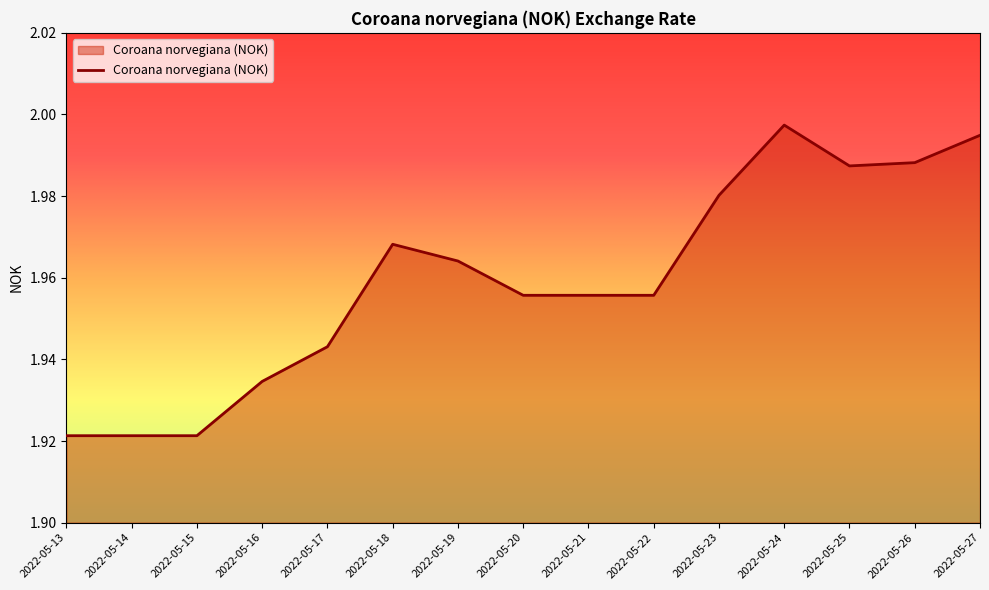

True or false: the data shows 1.1 at 2022-05-14.

False